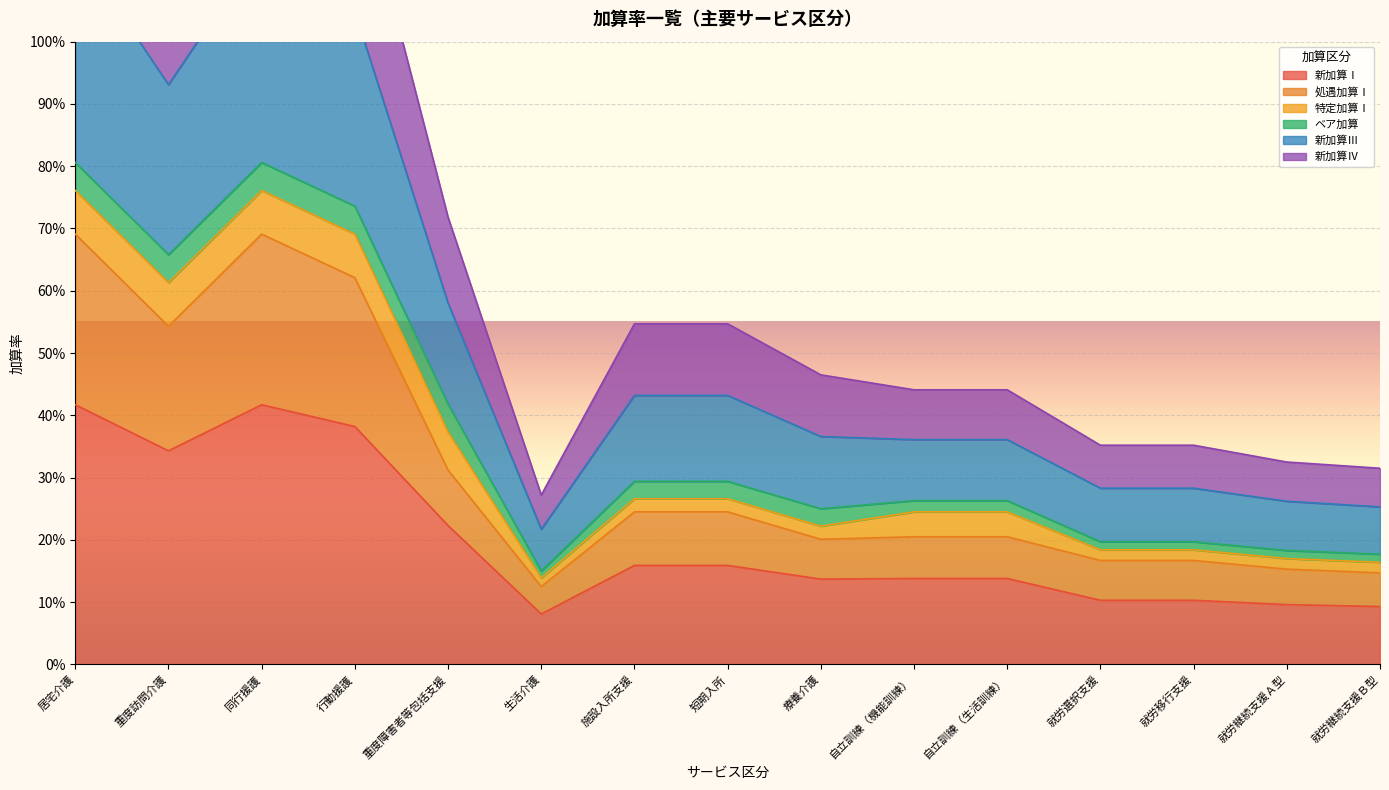

Is it true that 処遇加算Ⅰ equals 0.4 at 施設入所支援?

False